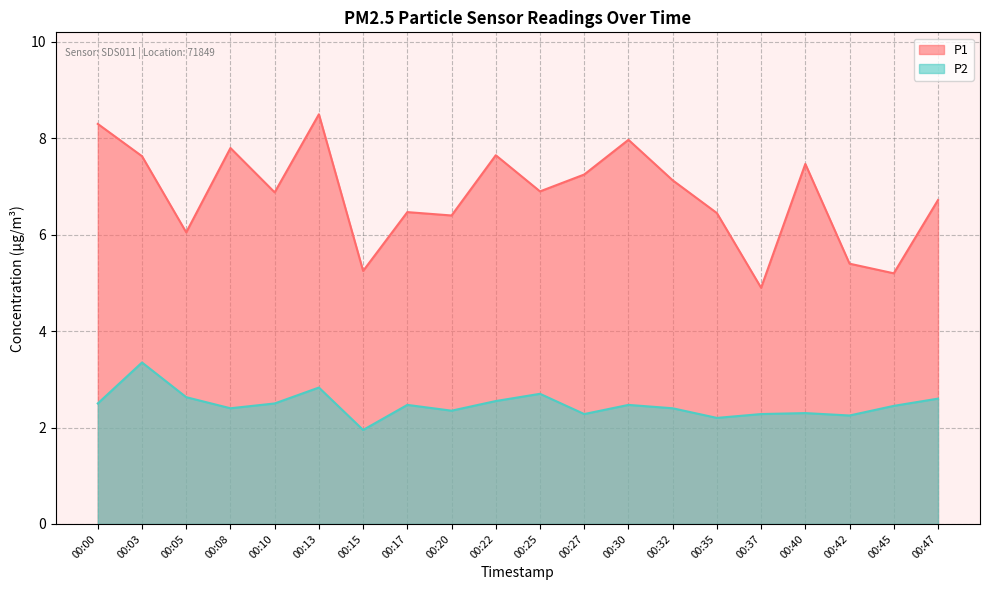

Which series has the largest total across all categories?

P1